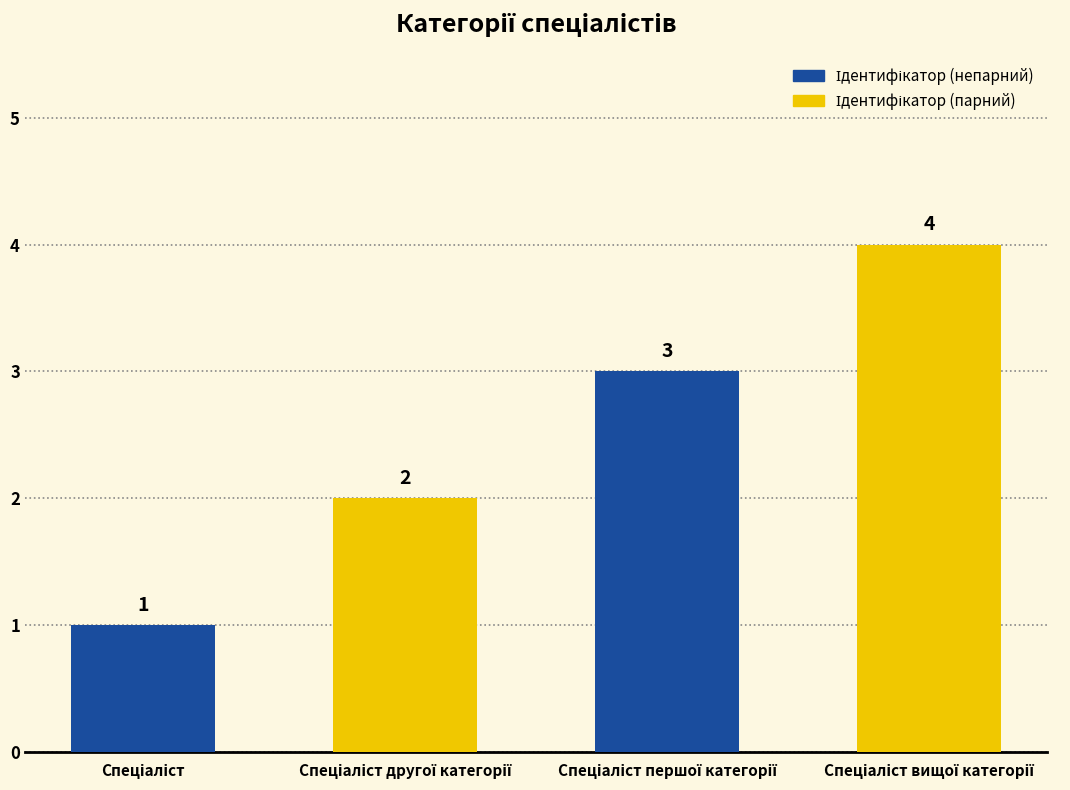

What is the value of the 3rd bar from the left?

3